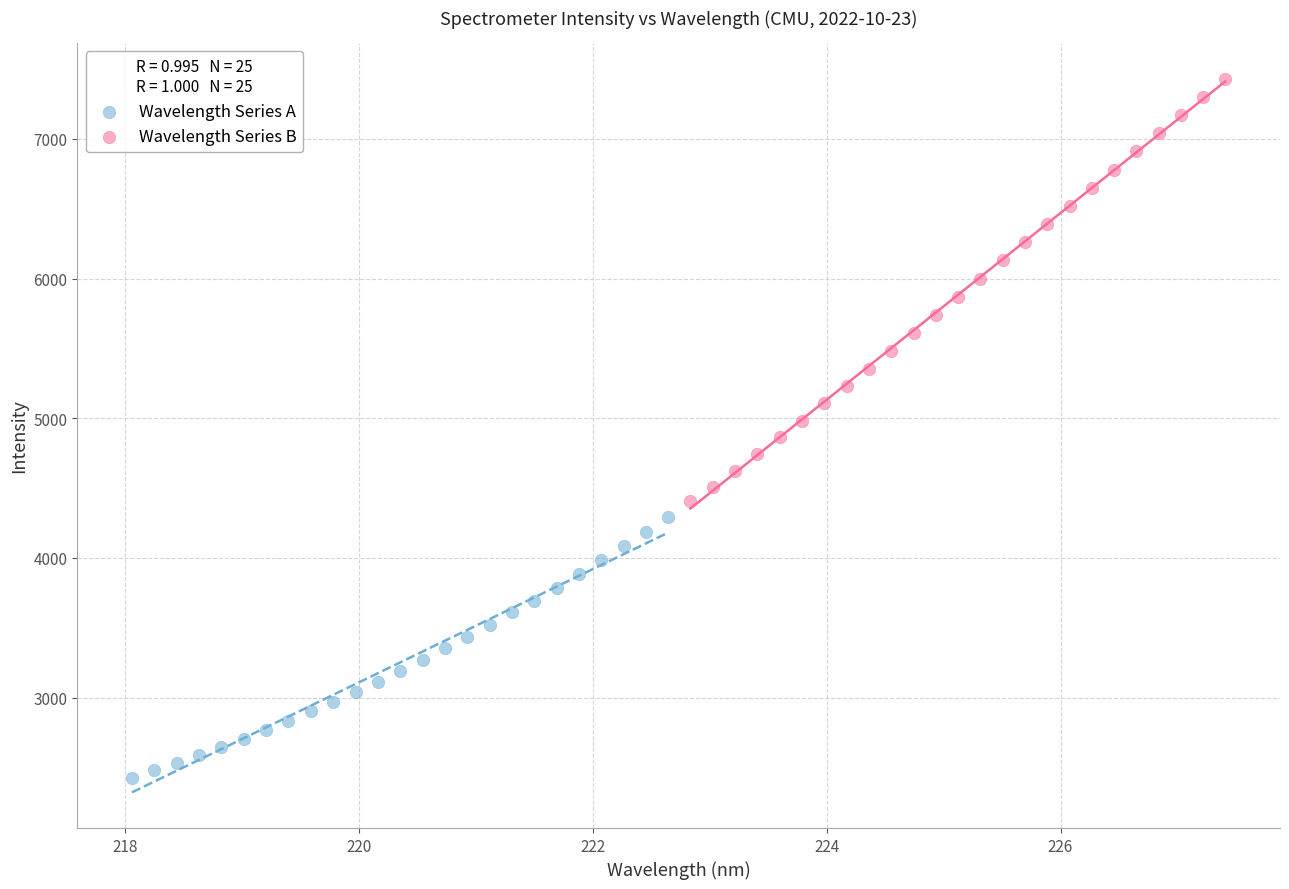

Which series has the largest Y range (max minus min)?

Wavelength Series B